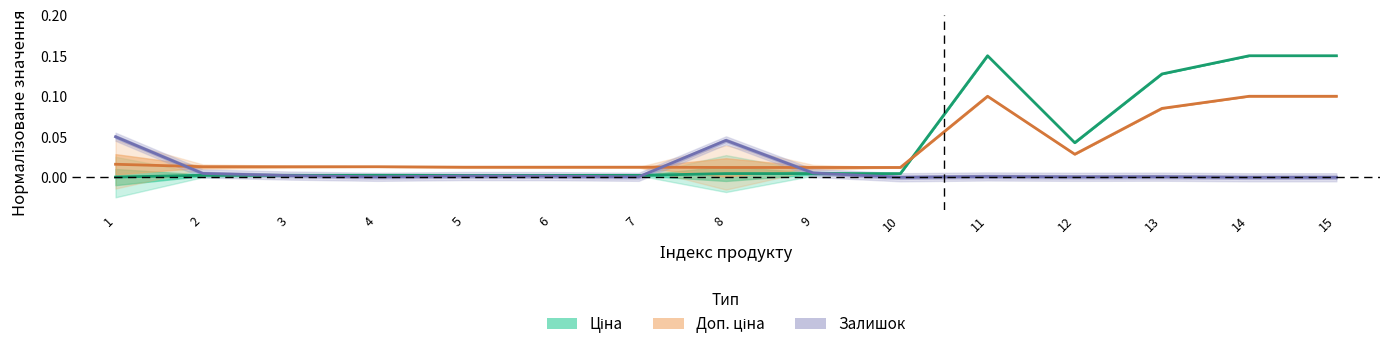

At how many categories does at least one series exceed 0?

15